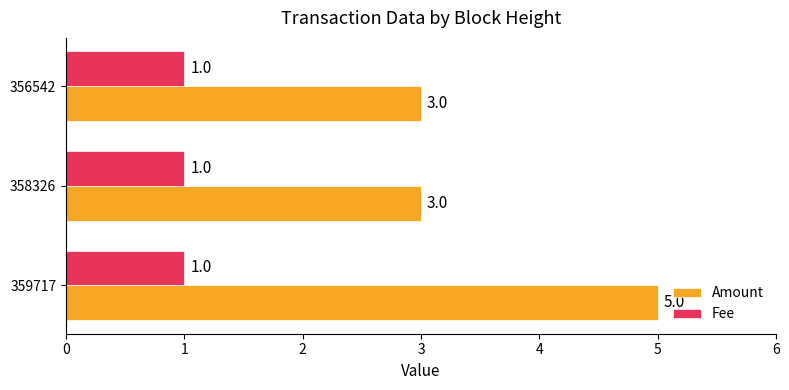

List the series in order of their overall mean, lowest first.

Fee, Amount